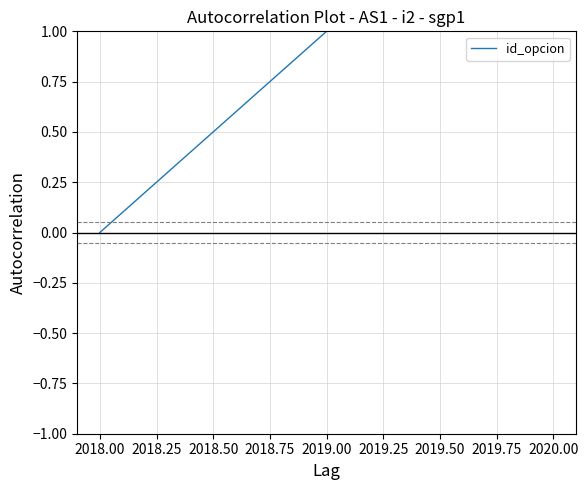

What is the difference between the maximum and minimum values?

2